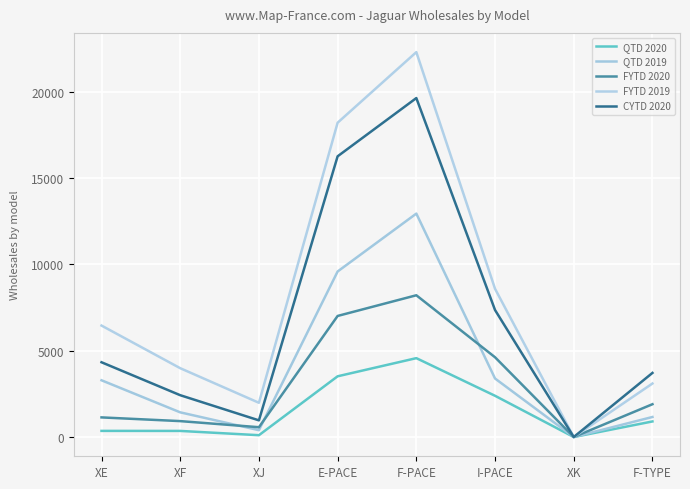

The FYTD 2019 series shows 2894 at XJ. True or false?

False